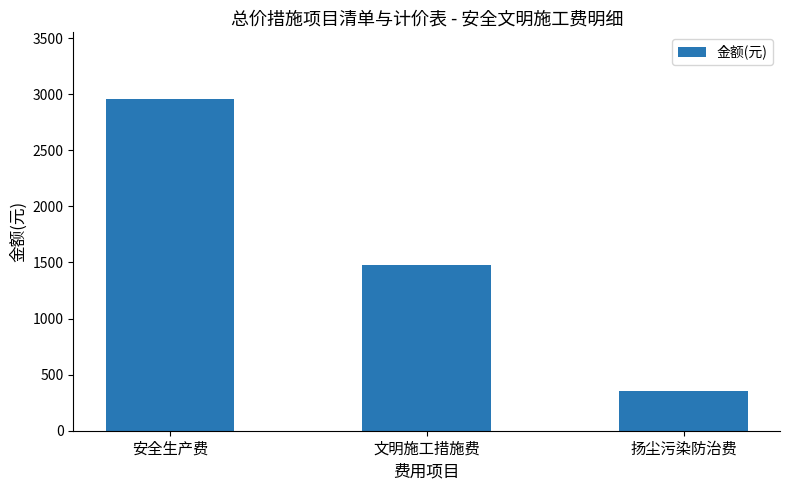

What is the ratio of the value at 安全生产费 to the value at 文明施工措施费?

2.0